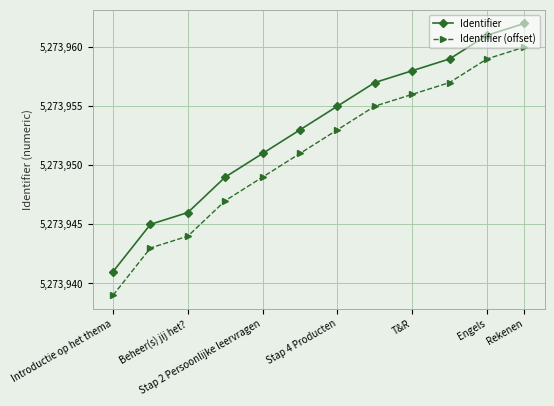

What is the maximum value for Identifier (offset)?

5273960